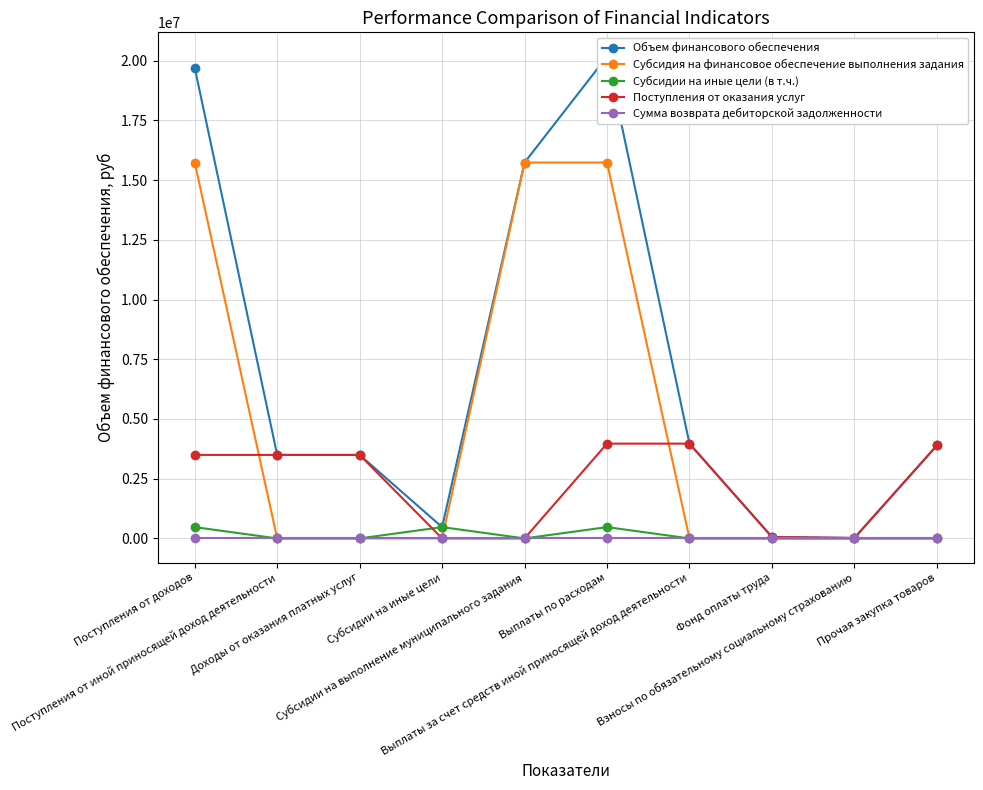

Which series has the largest total across all categories?

Объем финансового обеспечения